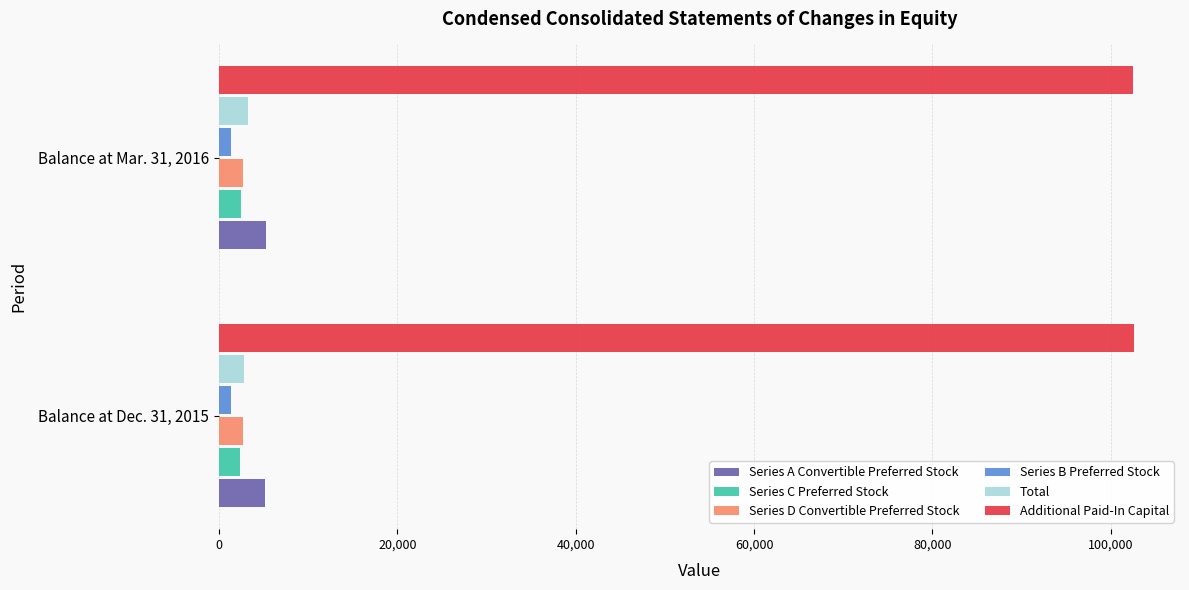

Is the value of Additional Paid-In Capital at Balance at Dec. 31, 2015 greater than the value of Series D Convertible Preferred Stock at Balance at Dec. 31, 2015?

Yes